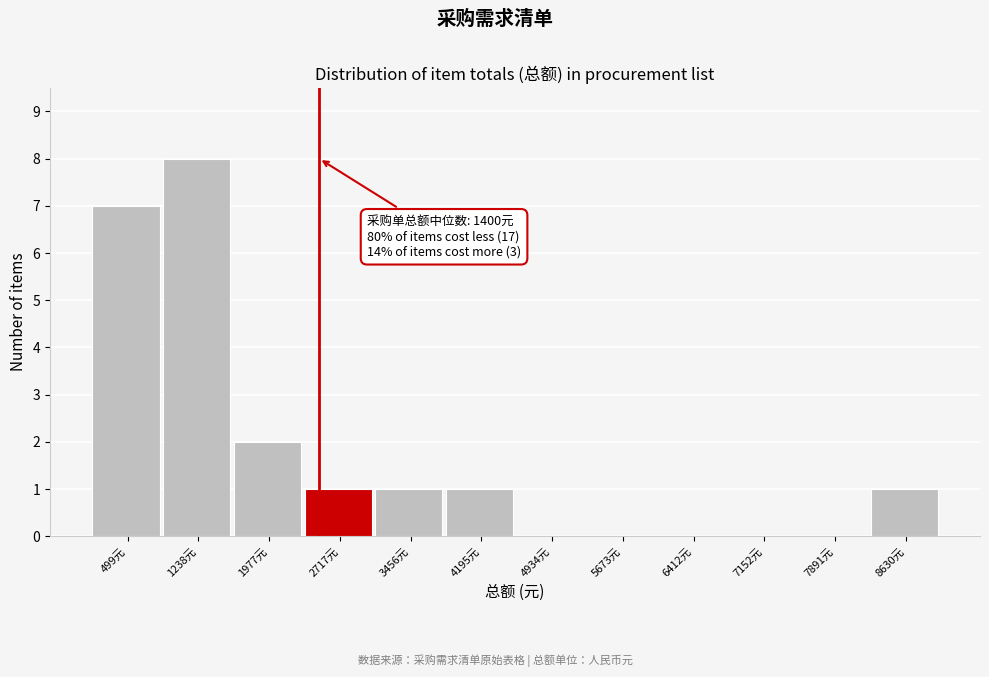

Over which range of the x-axis is the bar tallest?

900 to 1600